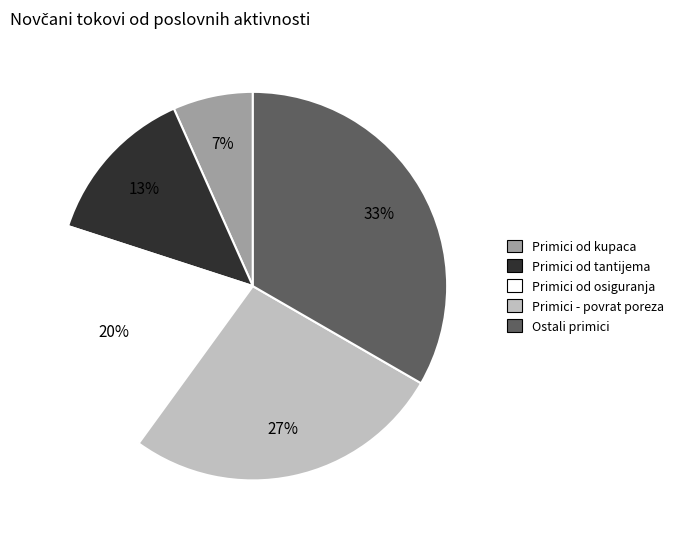

Does any single category account for the majority?

No